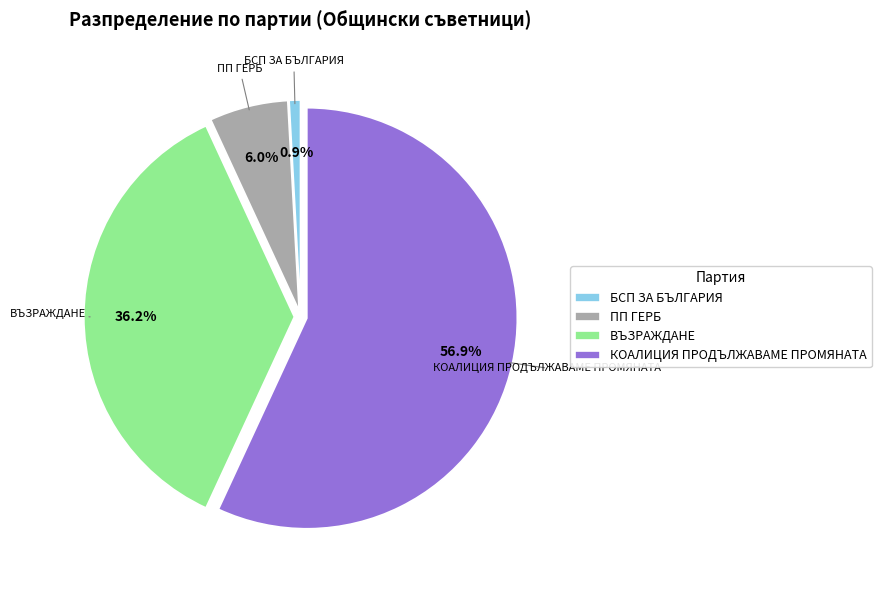

To the nearest percent, what is the combined percentage of ВЪЗРАЖДАНЕ and БСП ЗА БЪЛГАРИЯ?

37%